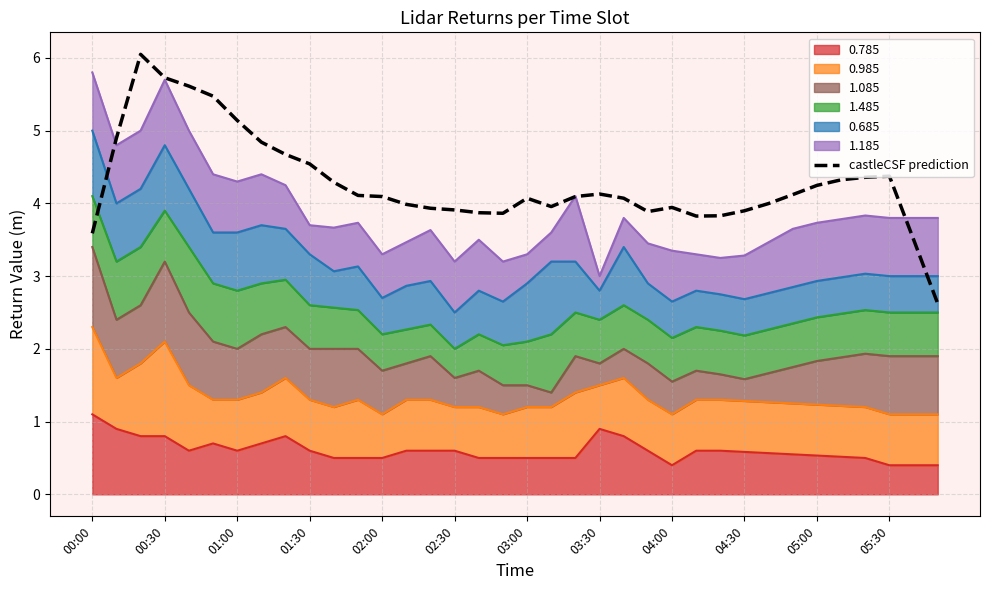

Does the chart display data point markers on the line(s)?

No